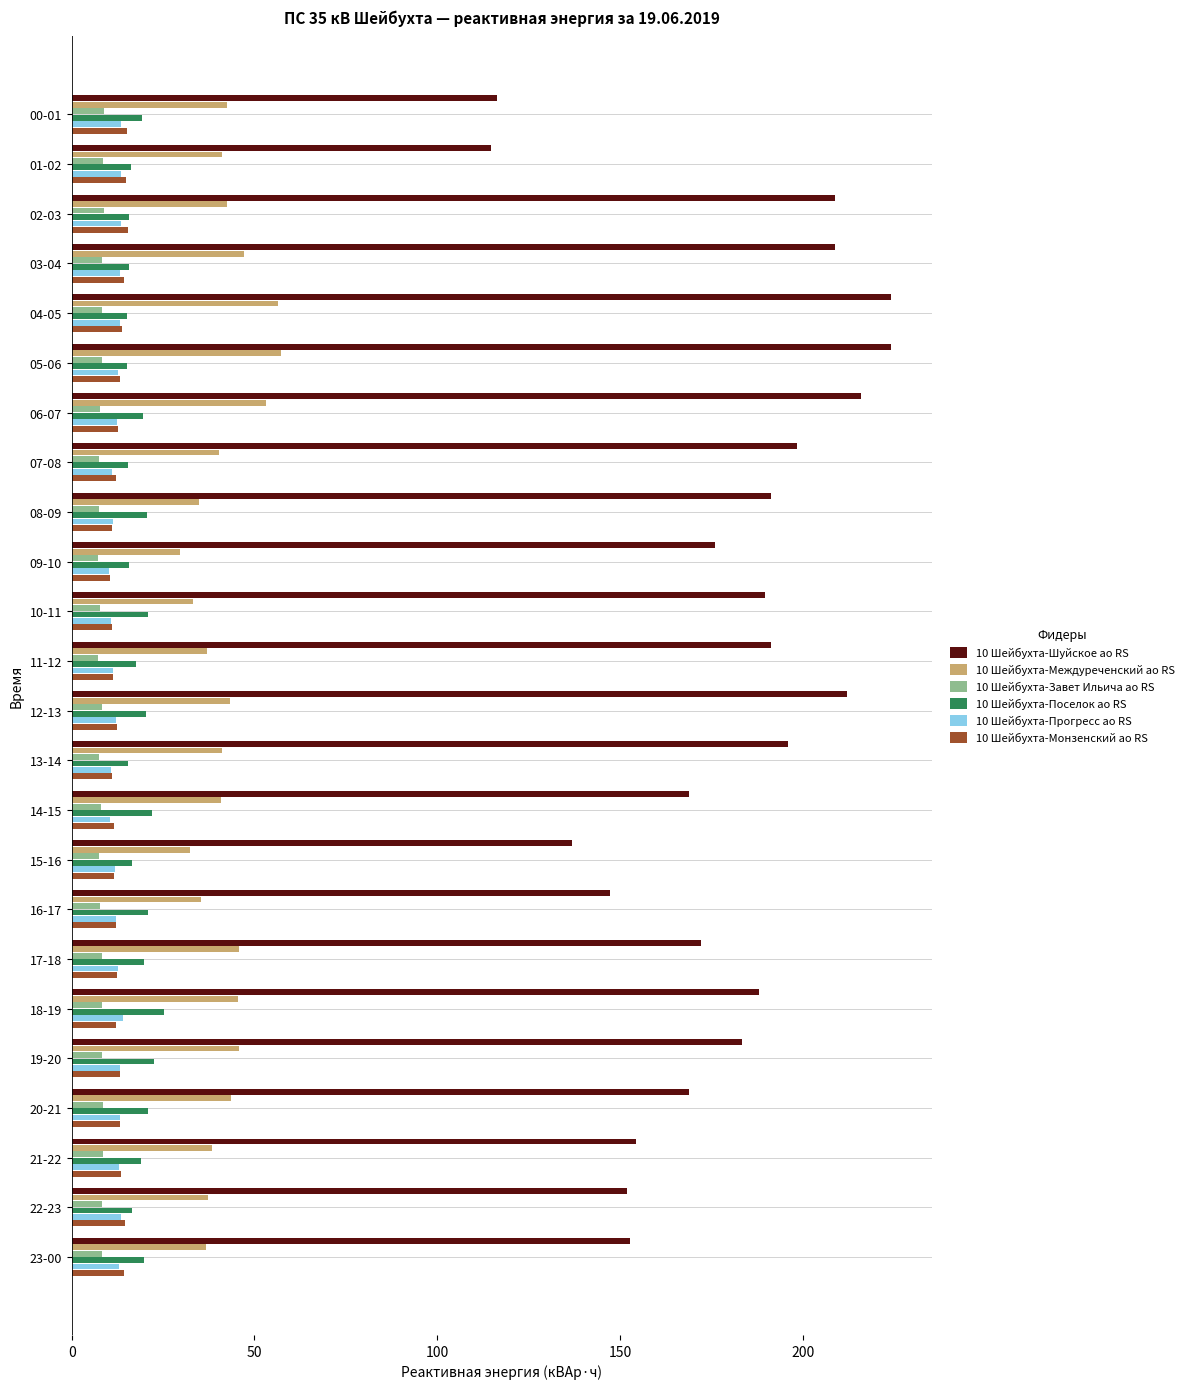

What is the greatest value displayed?

224.0